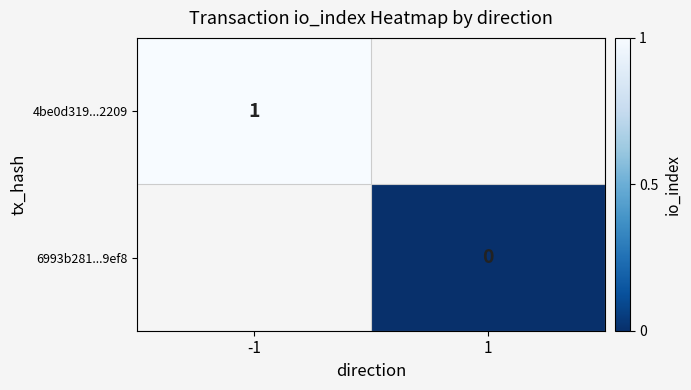

The 4be0d319...2209 series shows 1 at -1. True or false?

True